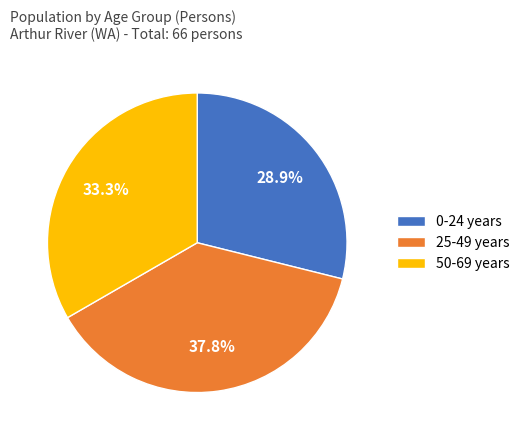

What is the largest slice in the pie chart?

25-49 years